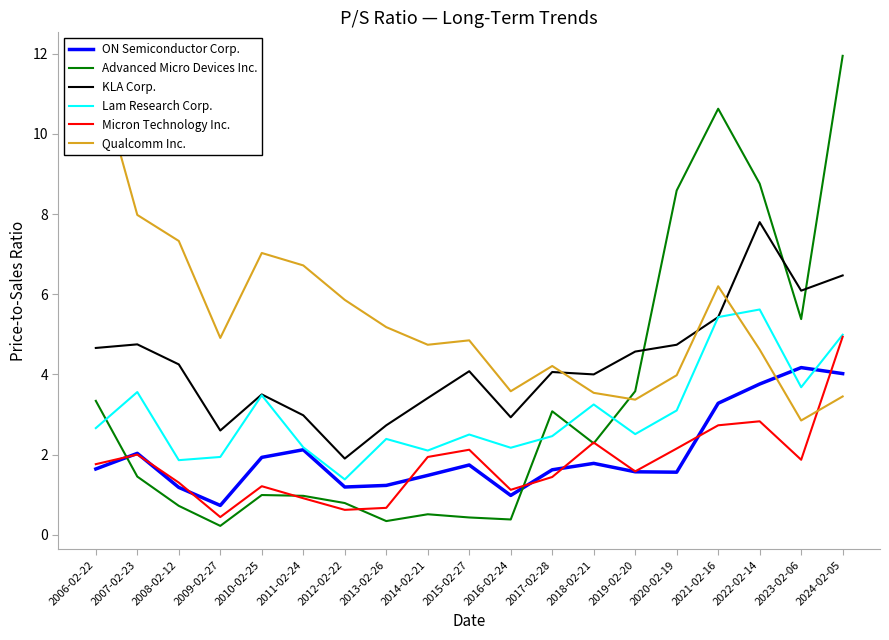

Where do Advanced Micro Devices Inc. and Micron Technology Inc. first cross each other?

2006-02-22 and 2007-02-23